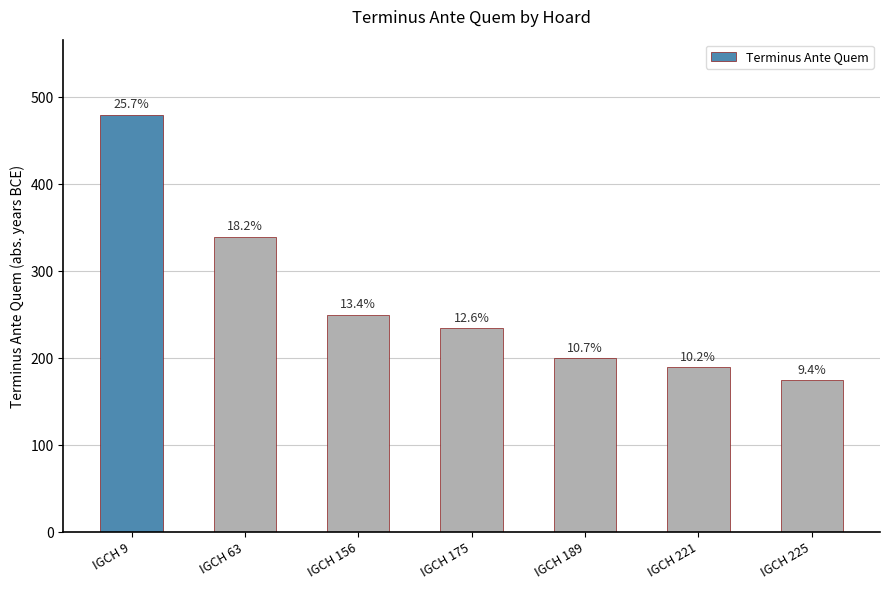

How many bars are there in total?

7